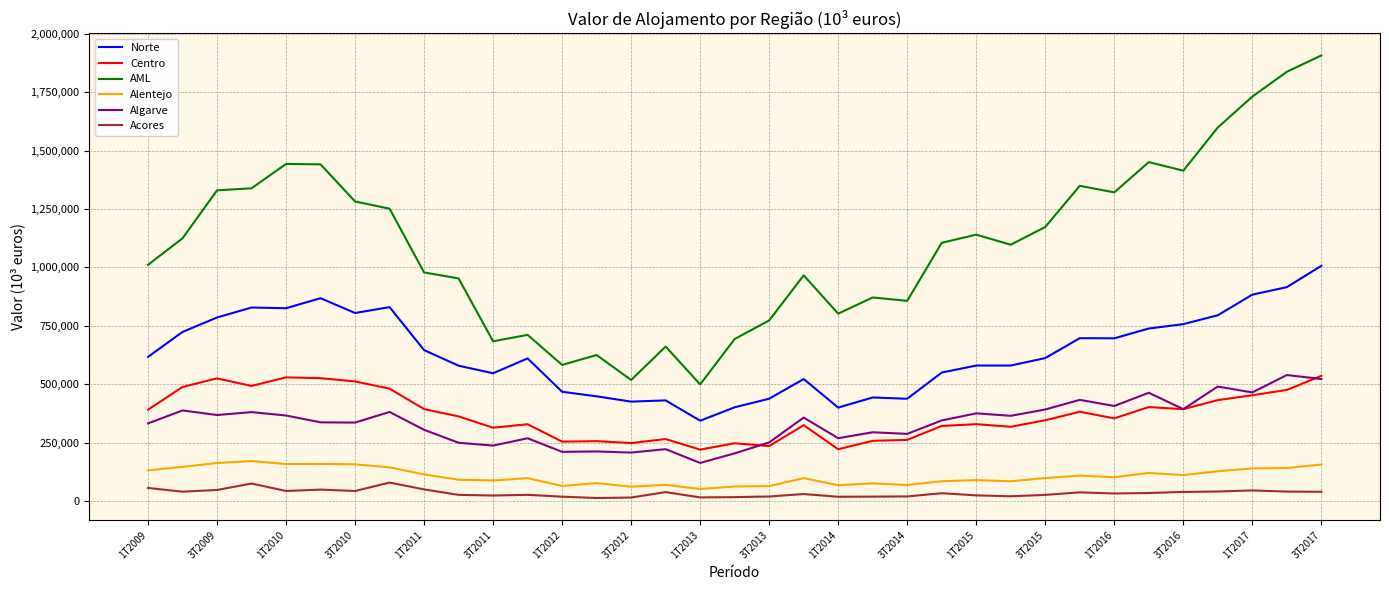

What is the average value of the Norte series?

635478